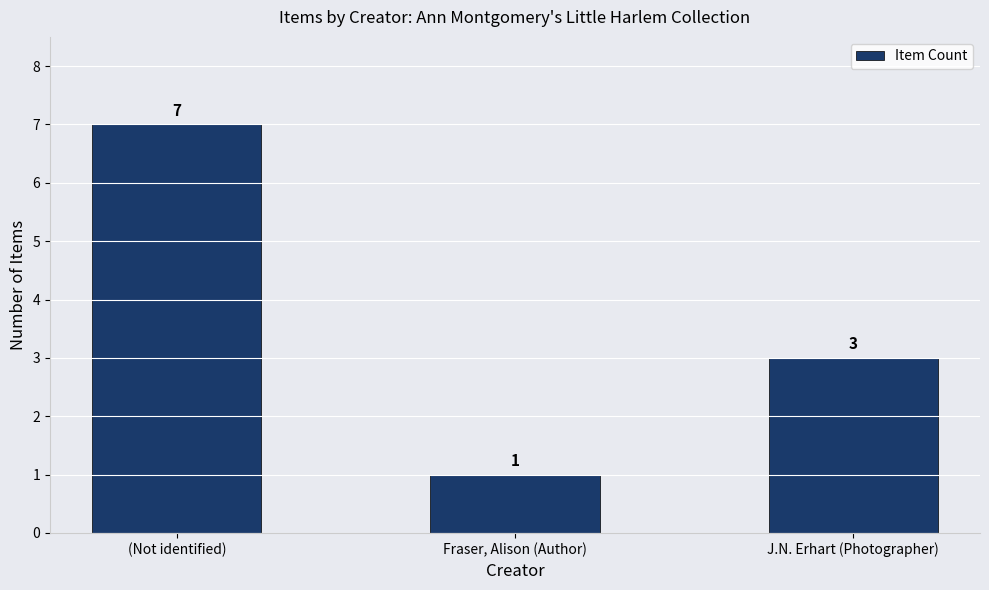

What is the label of the 3rd bar from the left?

J.N. Erhart (Photographer)